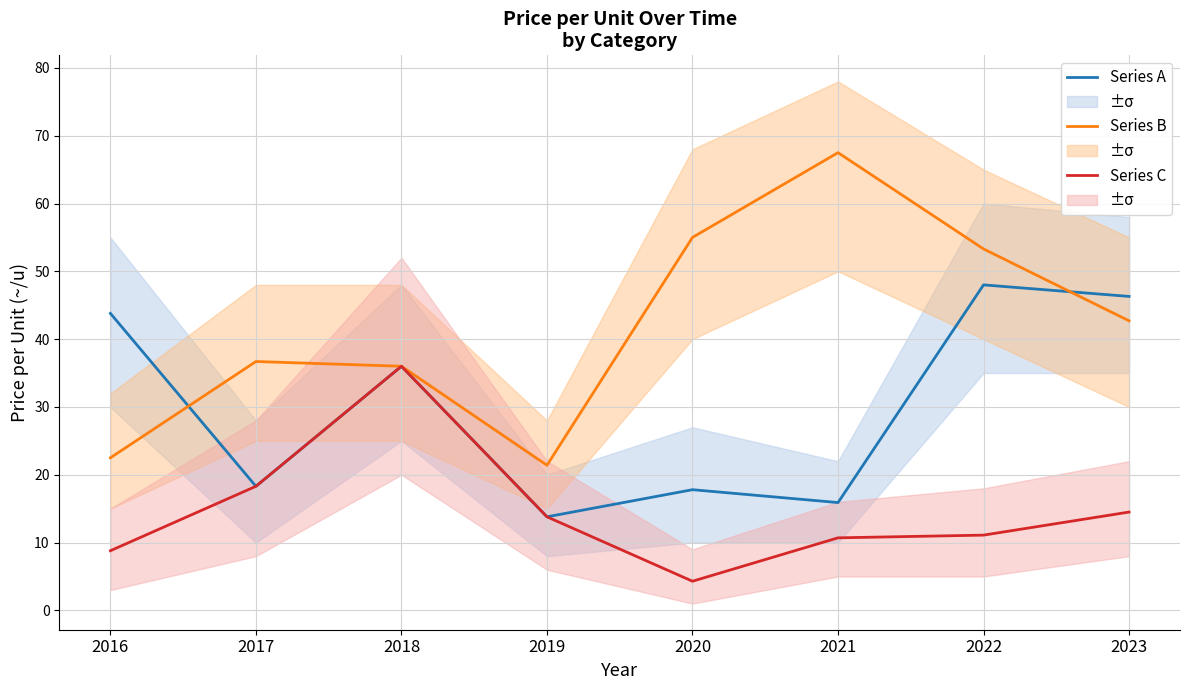

True or false: Series B and Series C cross at least once.

False